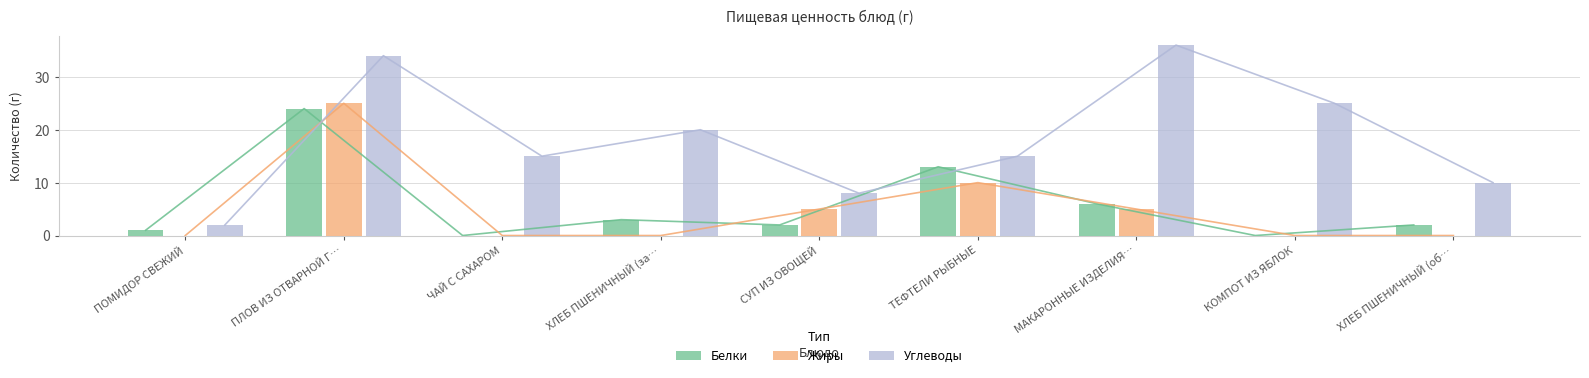

Is it true that Углеводы equals 29 at ХЛЕБ ПШЕНИЧНЫЙ (за…?

False